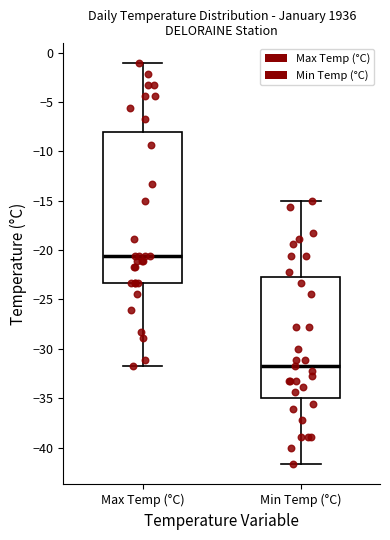

Where does the lower whisker of the box for Min Temp (°C) end on the y-axis? The values are not printed on the chart, so give them approximately, as read against the axis.

-41.5